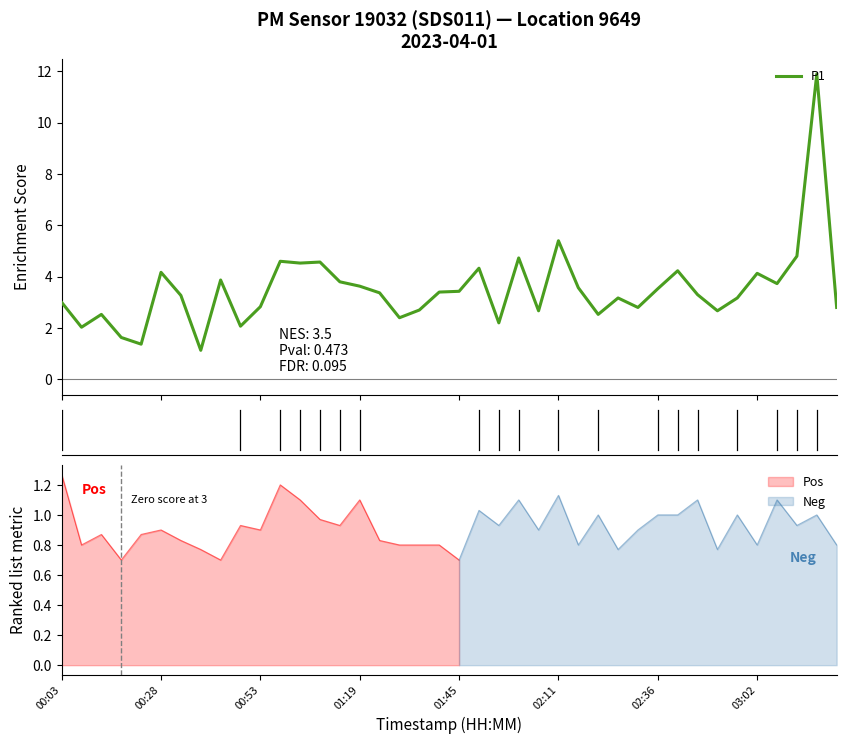

What is the difference between the maximum and minimum values?

10.8